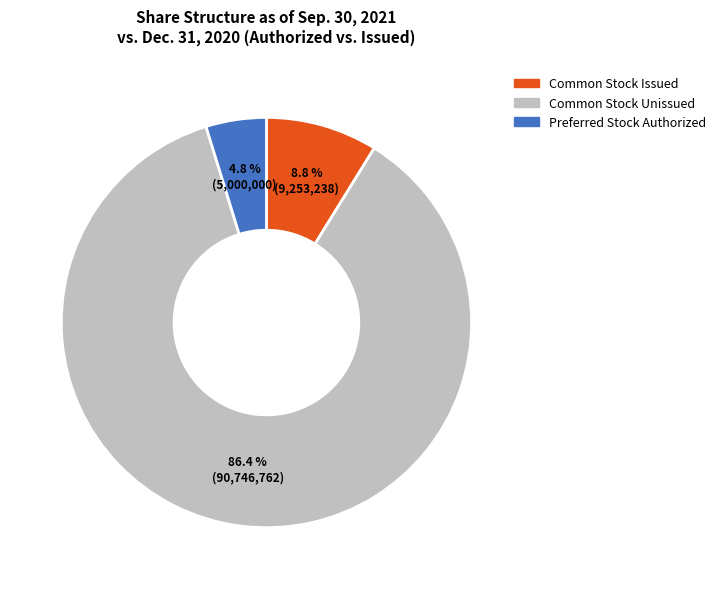

Is there a majority slice in this chart?

Yes